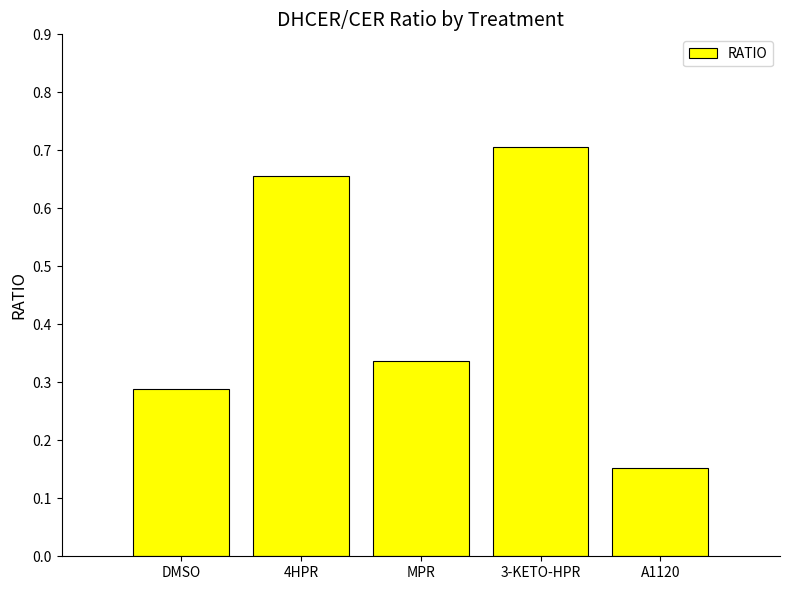

What position from the right is A1120?

1